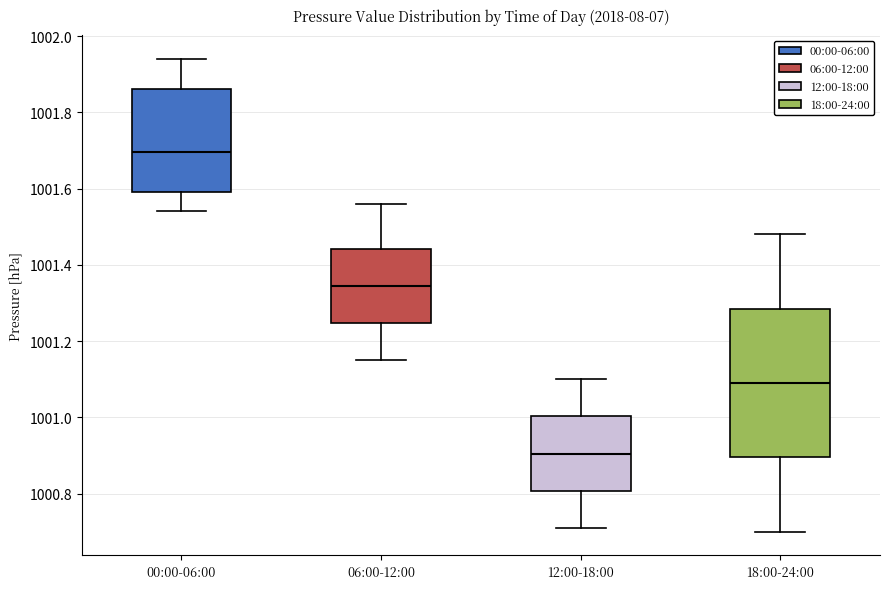

Reading left to right, read every box against the y-axis: the position of its median line, the range the box covers, and the ends of its whiskers. The values are not printed on the chart, so give them approximately, as read against the axis.

00:00-06:00: median 1001.70, box 1001.60 to 1001.86, whiskers 1001.54 to 1001.94
06:00-12:00: median 1001.34, box 1001.24 to 1001.44, whiskers 1001.16 to 1001.56
12:00-18:00: median 1000.90, box 1000.80 to 1001.00, whiskers 1000.72 to 1001.10
18:00-24:00: median 1001.10, box 1000.90 to 1001.28, whiskers 1000.70 to 1001.48